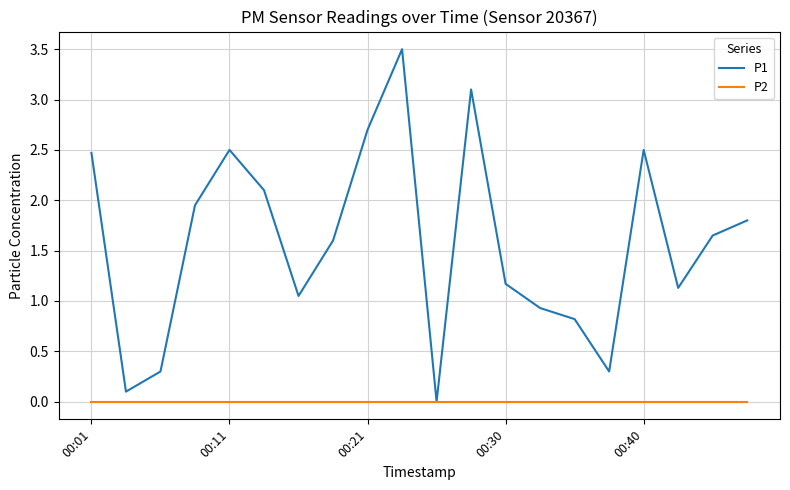

Which series has the largest total across all categories?

P1